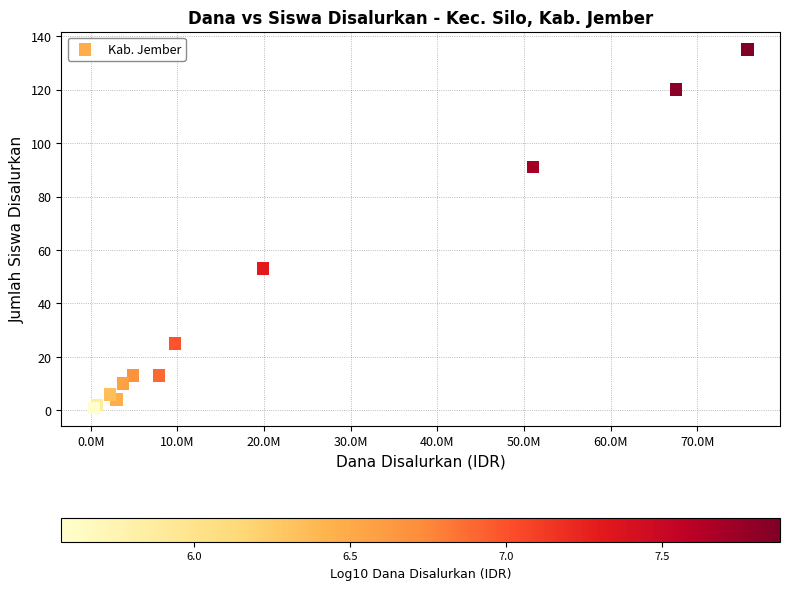

What Y value in the scatter plot is closest to 68?

53